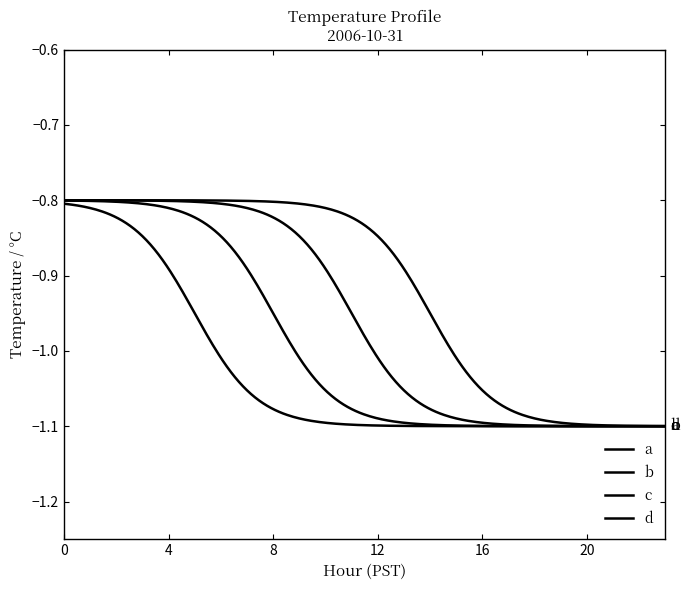

Count the number of categories in the chart.

300